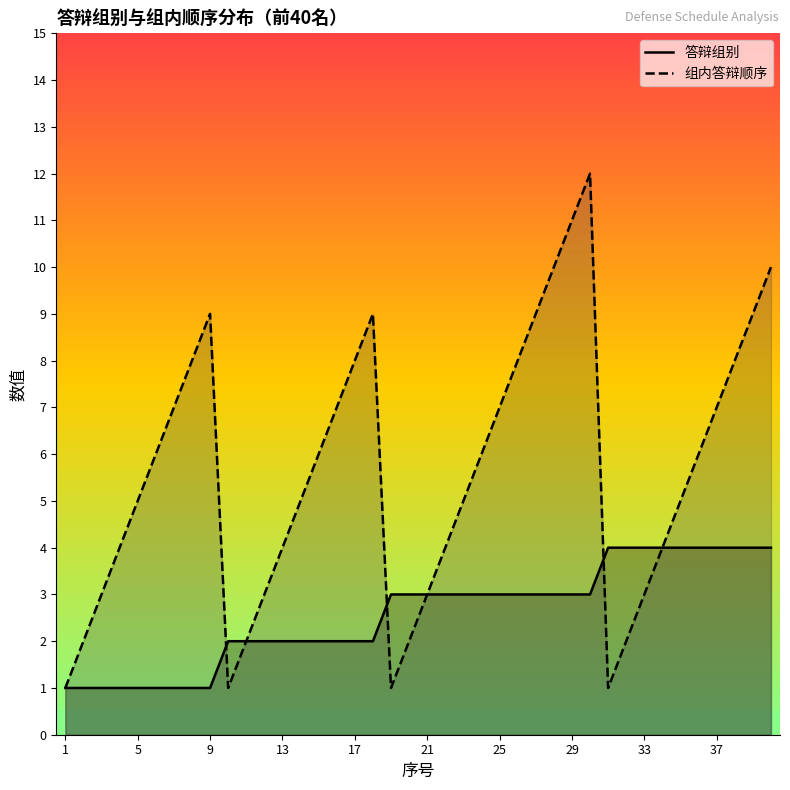

True or false: 答辩组别 has a value of 1 at 9.

True